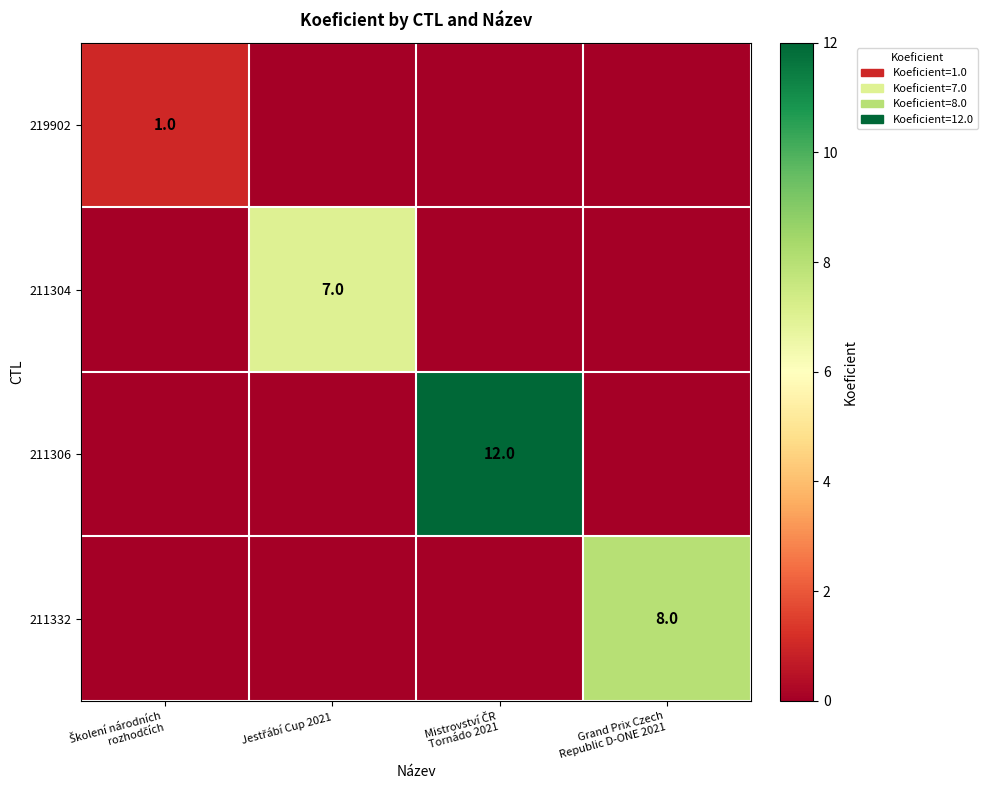

Is the value of 211306 at Jestřábí Cup 2021 greater than the value of 211304 at Grand Prix Czech Republic D-ONE 2021?

No